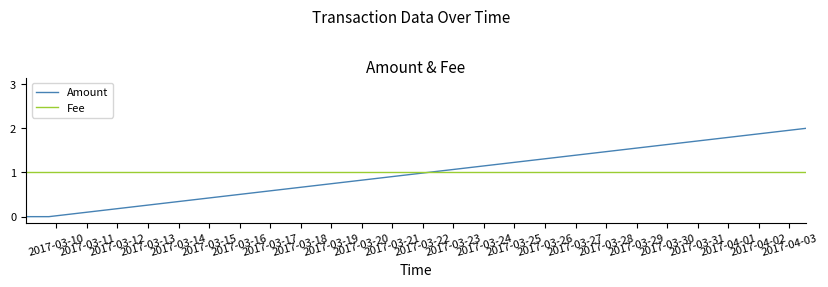

What is the lowest value of the Fee series?

1.0